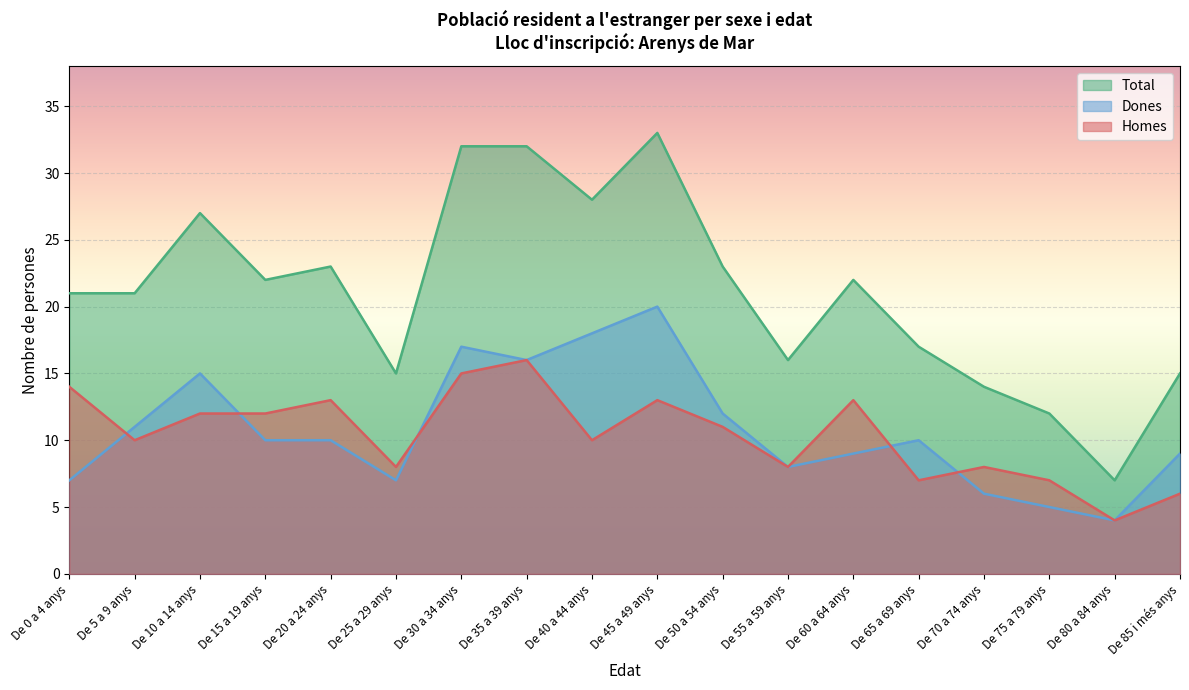

What is the value of the Total point at the 3rd from the left?

27